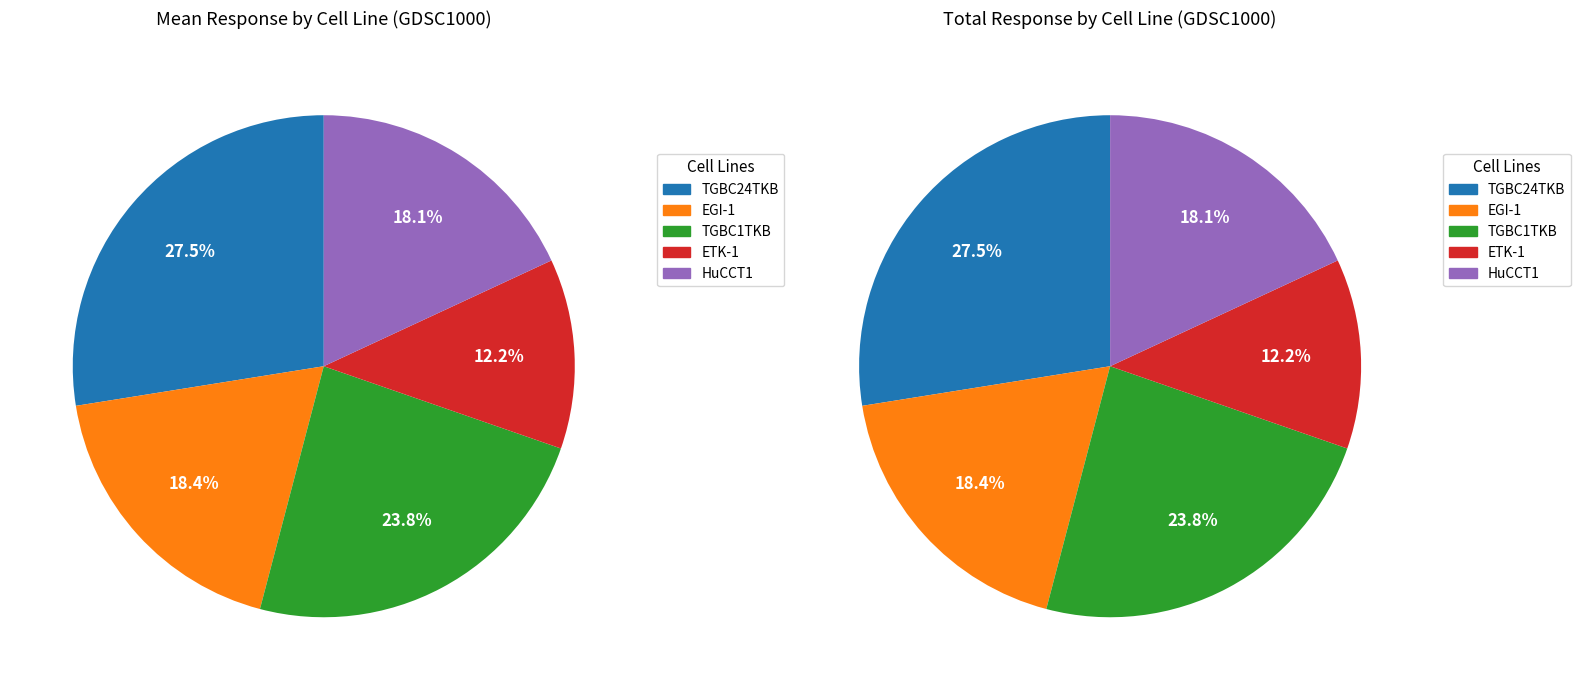

The EGI-1 slice represents 25% of the pie. True or false?

False